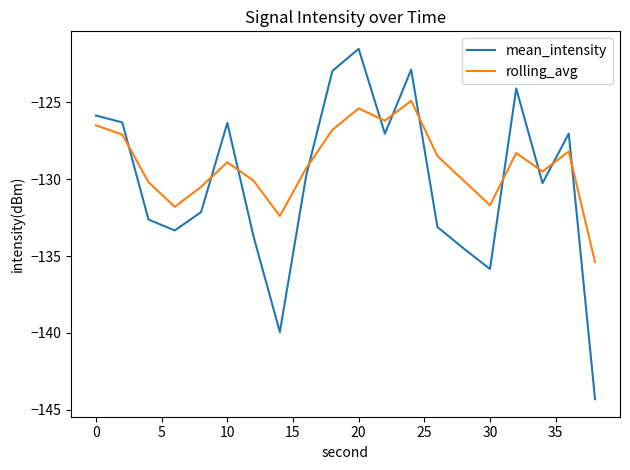

Which series ends up on top after the final intersection of mean_intensity and rolling_avg?

rolling_avg